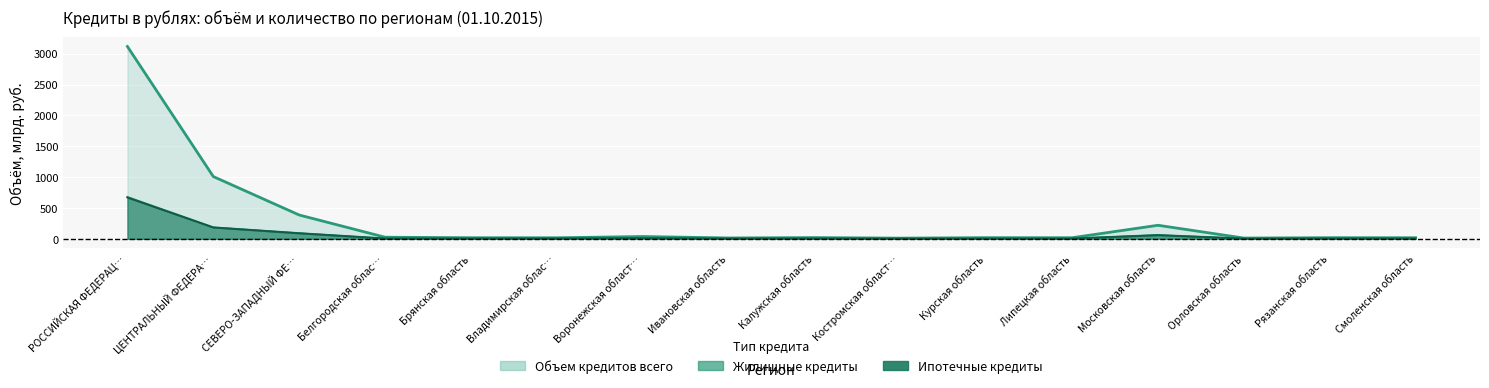

Is it true that Ипотечные: Объем, млн.руб. equals 59.8 at Московская область?

True